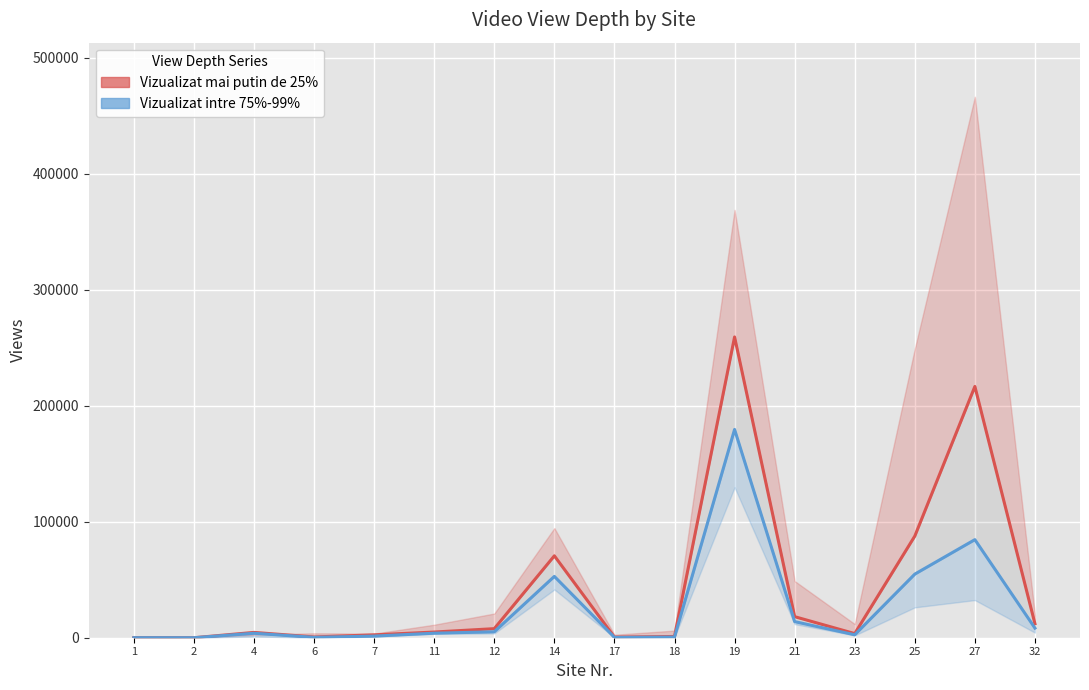

The value of Vizualizat intre 75%-99% at 19 is 304918. True or false?

False